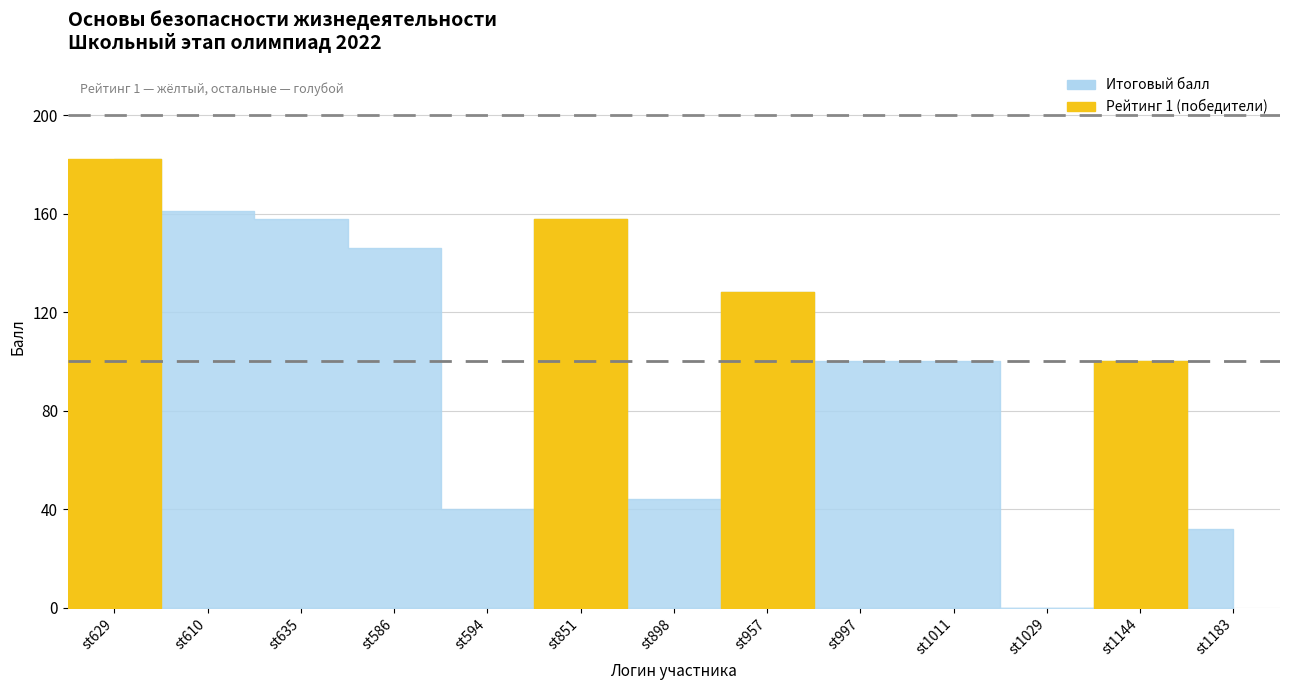

What is the sum of all Макс. балл (6 кл.) values?

200